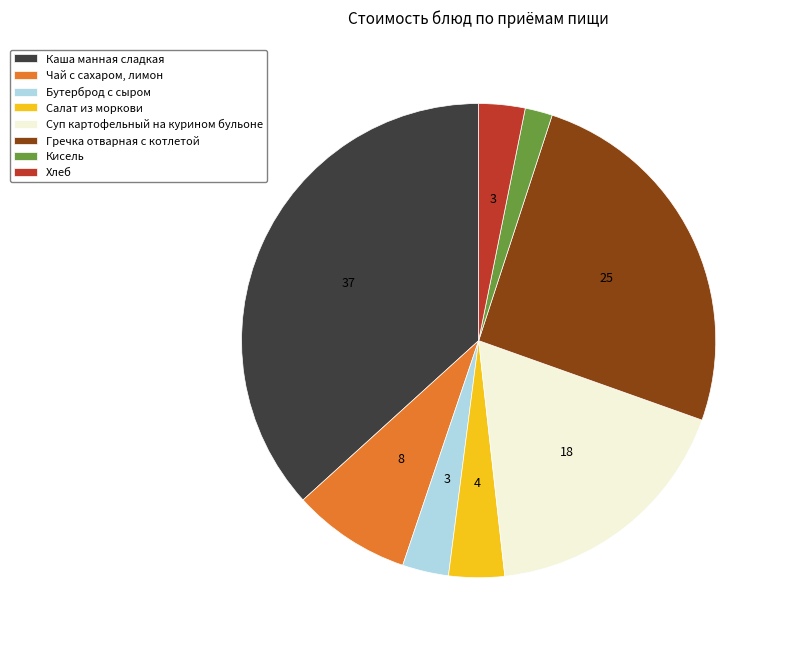

Does any single category account for the majority?

No